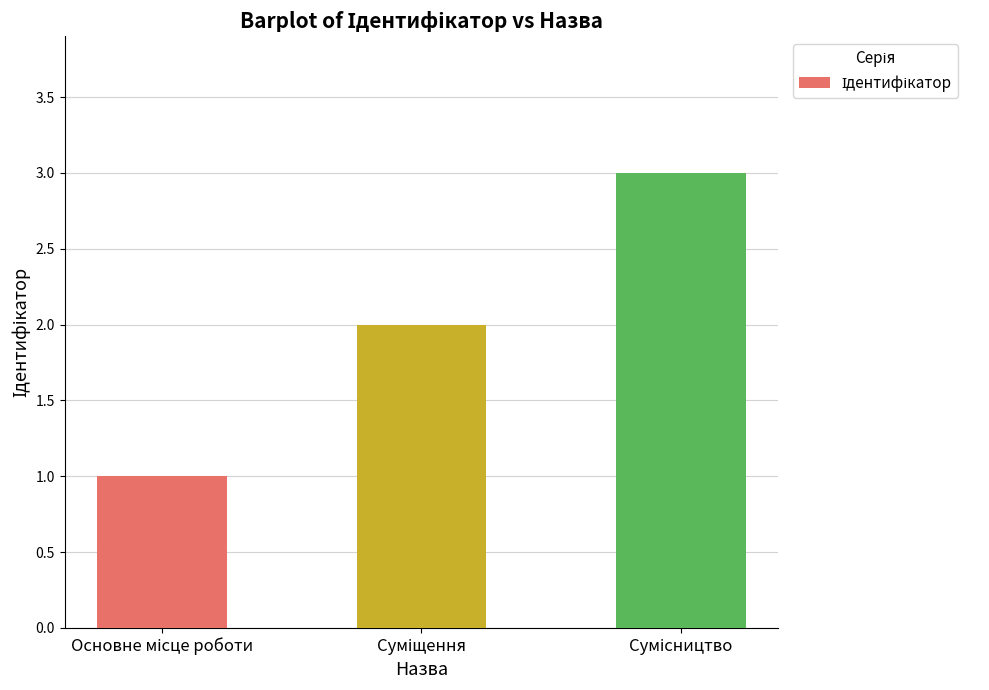

What is the greatest value displayed?

3